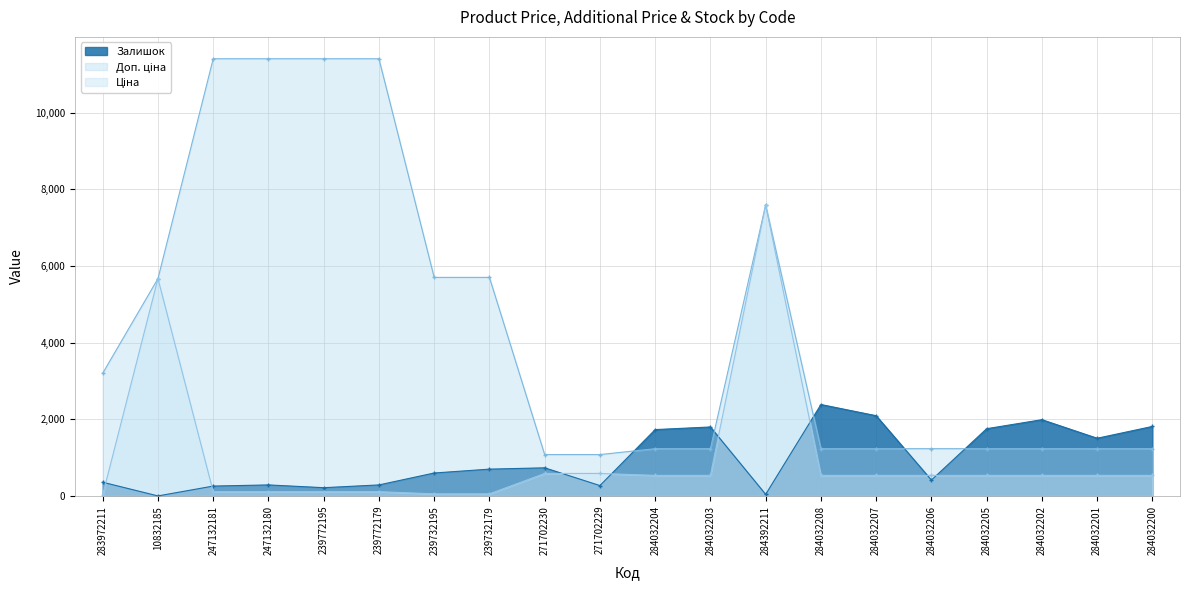

Reading left to right, extract all data points from this chart.

Ціна: 283972211=32.0	10832185=5673.8	247132181=114.1	247132180=114.1	239772195=114.1	239772179=114.1	239732195=57.0	239732179=57.0	271702230=589.9	271702229=589.9	284032204=539.0	284032203=539.0	284392211=7596.5	284032208=539.0	284032207=539.0	284032206=539.0	284032205=539.0	284032202=539.0	284032201=539.0	284032200=539.0
Доп. ціна: 283972211=3205.0	10832185=5673.8	247132181=11410.0	247132180=11410.0	239772195=11410.0	239772179=11410.0	239732195=5705.0	239732179=5705.0	271702230=1081.7	271702229=1081.7	284032204=1235.4	284032203=1235.4	284392211=7596.5	284032208=1235.4	284032207=1235.4	284032206=1235.4	284032205=1235.4	284032202=1235.4	284032201=1235.4	284032200=1235.4
Залишок: 283972211=360.0	10832185=3.0	247132181=260.0	247132180=290.0	239772195=218.0	239772179=290.0	239732195=601.0	239732179=702.0	271702230=736.0	271702229=273.0	284032204=1734.0	284032203=1802.0	284392211=44.0	284032208=2388.0	284032207=2096.0	284032206=417.0	284032205=1757.0	284032202=1992.0	284032201=1508.0	284032200=1816.0